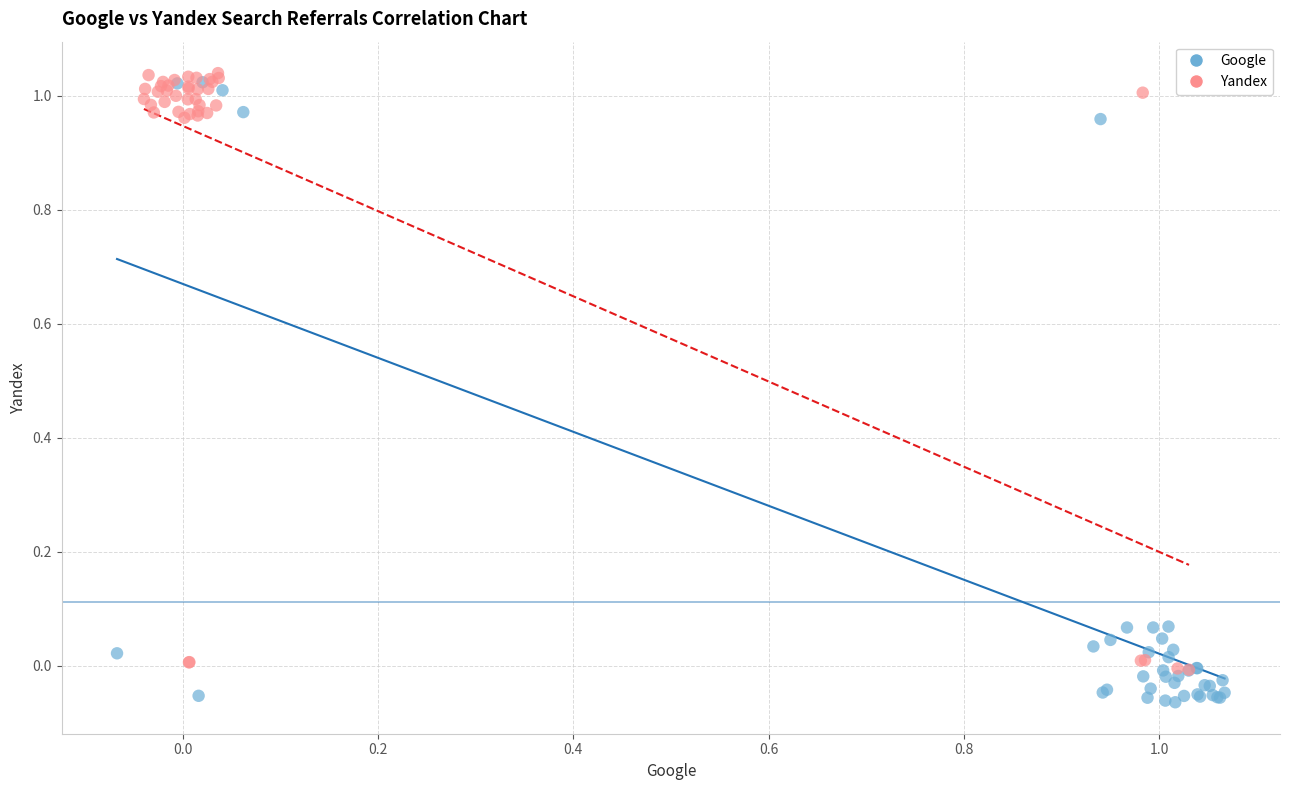

Which series has the largest Y range (max minus min)?

Google